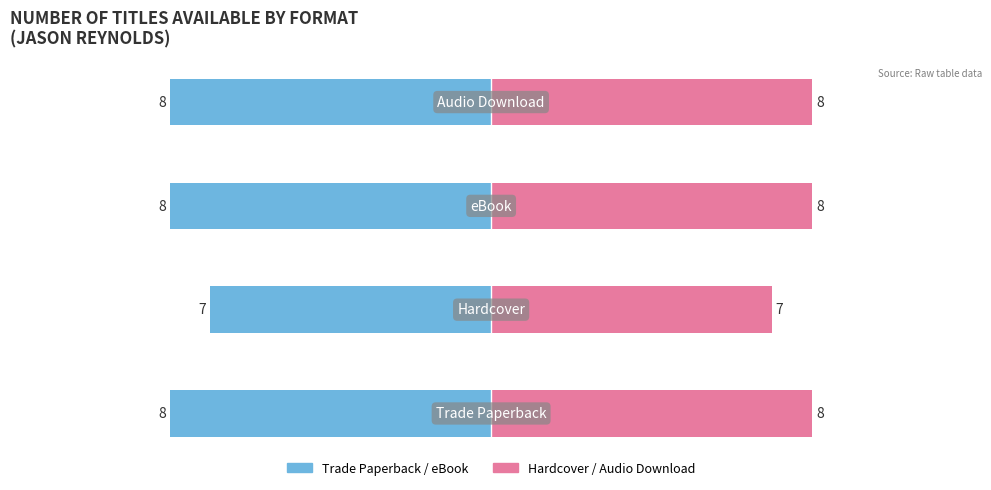

Reading left to right, what are all the values shown in this chart?

Trade Paperback / eBook: -8	-7	-8	-8
Hardcover / Audio Download: 8	7	8	8